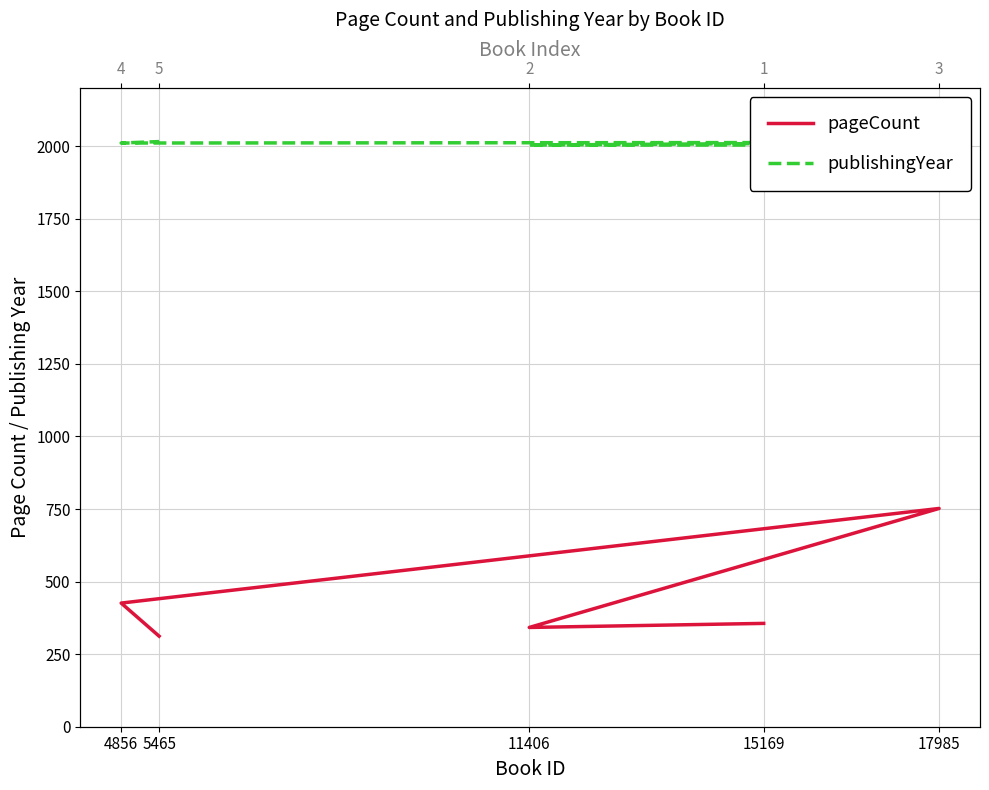

Reading left to right, transcribe all the data shown in this chart.

pageCount: 356	342	752	426	312
publishingYear: 2004	2004	2013	2011	2016